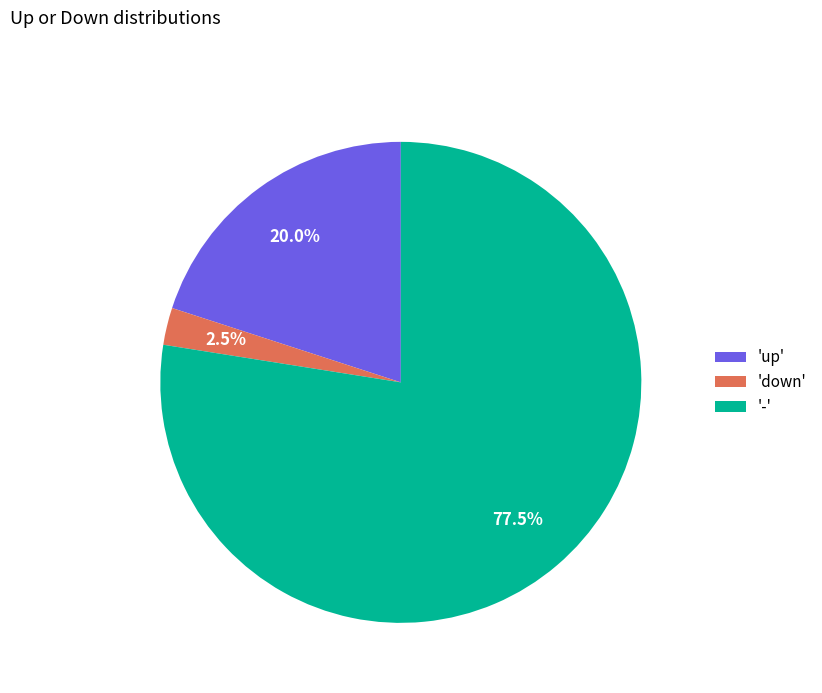

Is the sum of '-' and 'down' greater than half?

Yes